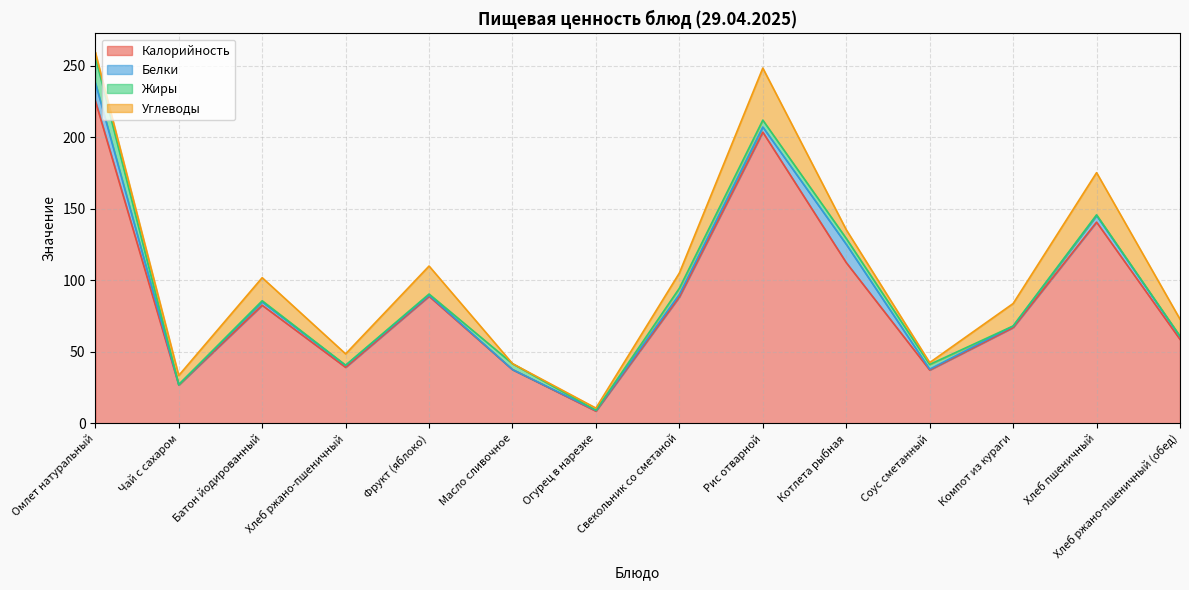

The value of Белки at Фрукт (яблоко) is 0.8. True or false?

True